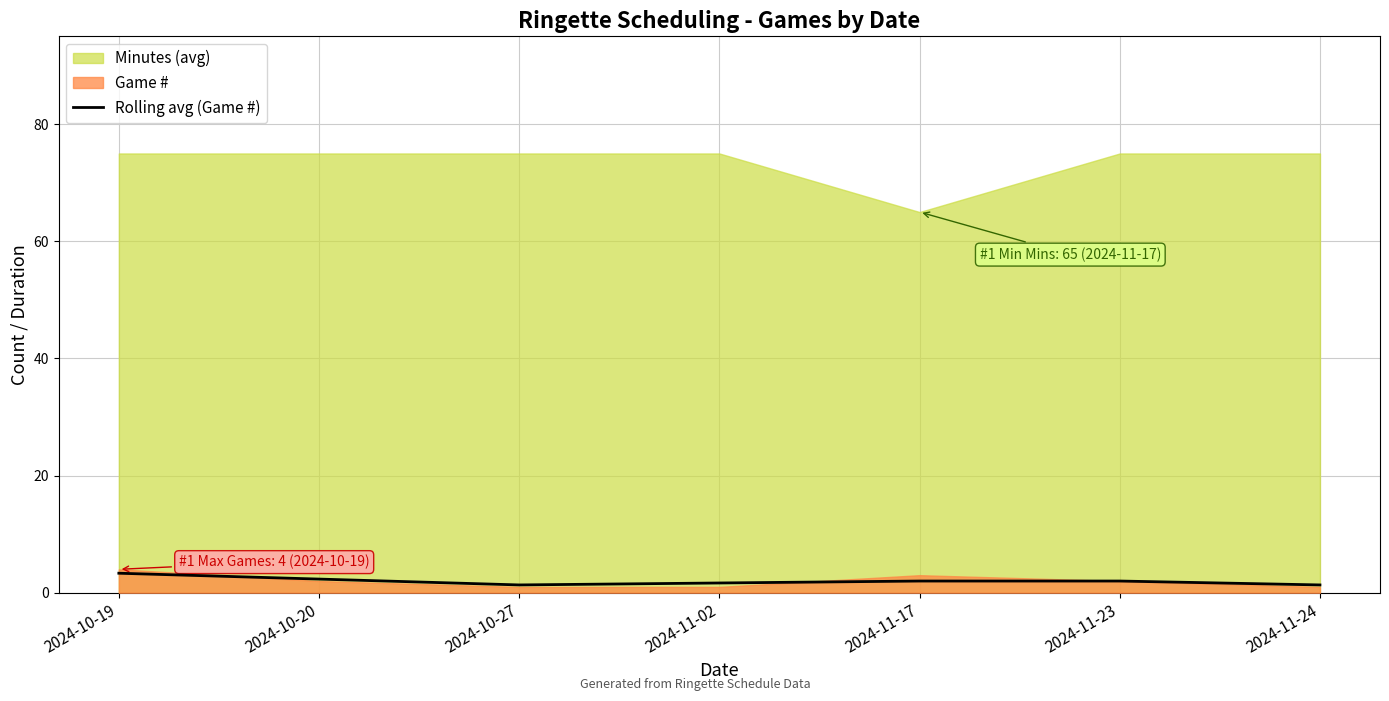

Is it true that Rolling avg (Game #) equals 3.3 at 2024-10-19?

True